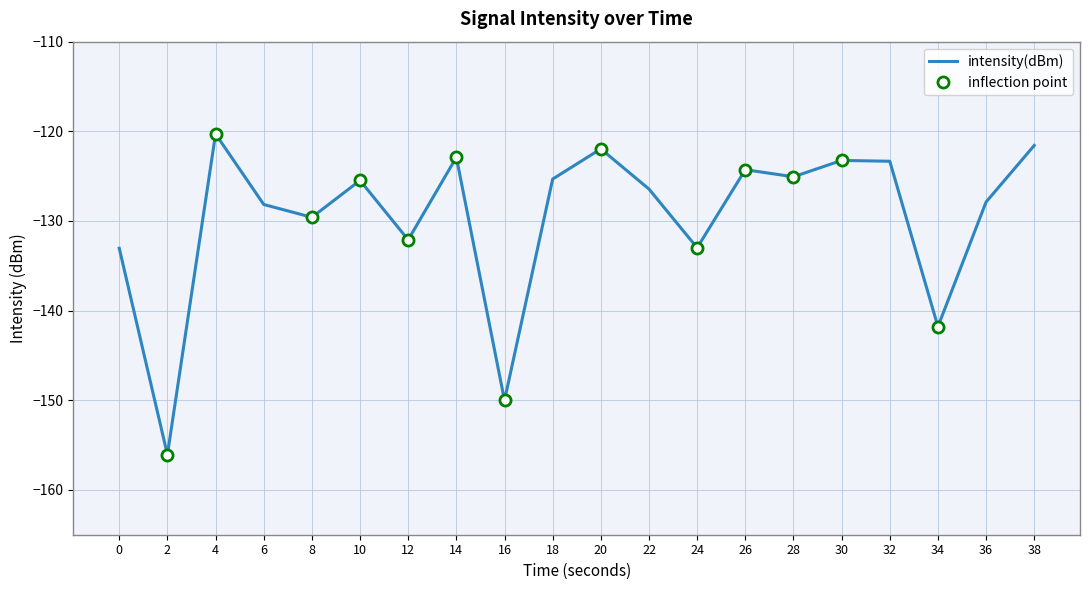

The chart shows a value of -255.1 at 34. True or false?

False